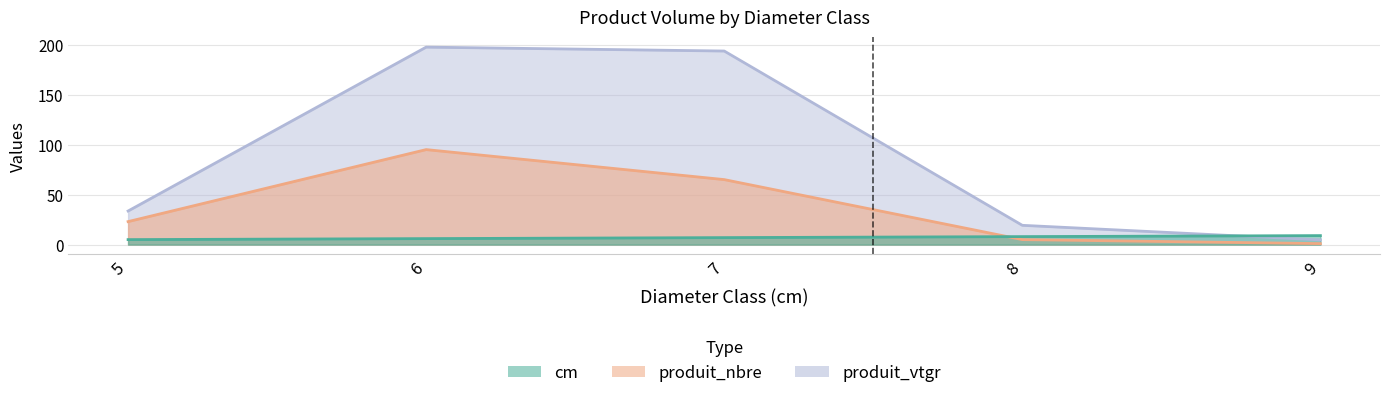

The value of produit_nbre at 8 is 1.5. True or false?

False